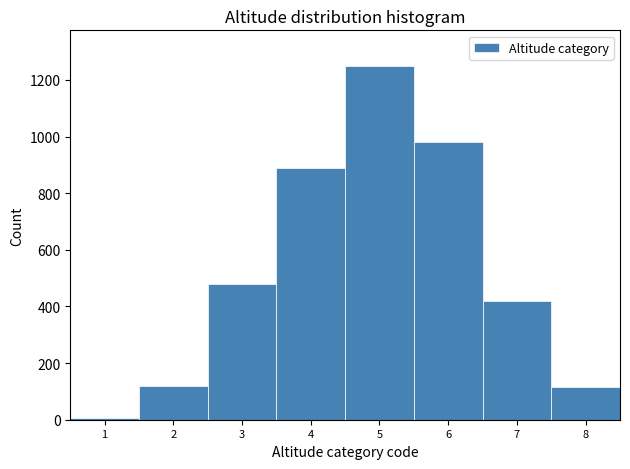

What is the height of the bar covering 6.5 to 7.5 on the x-axis? The values are not printed on the chart, so give them approximately, as read against the axis.

420